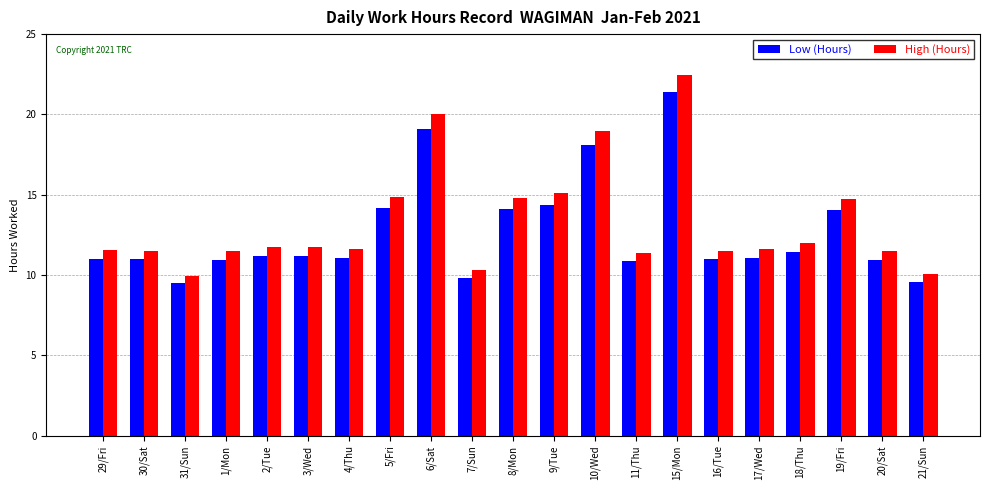

Which series has the largest total across all categories?

High (Hours)